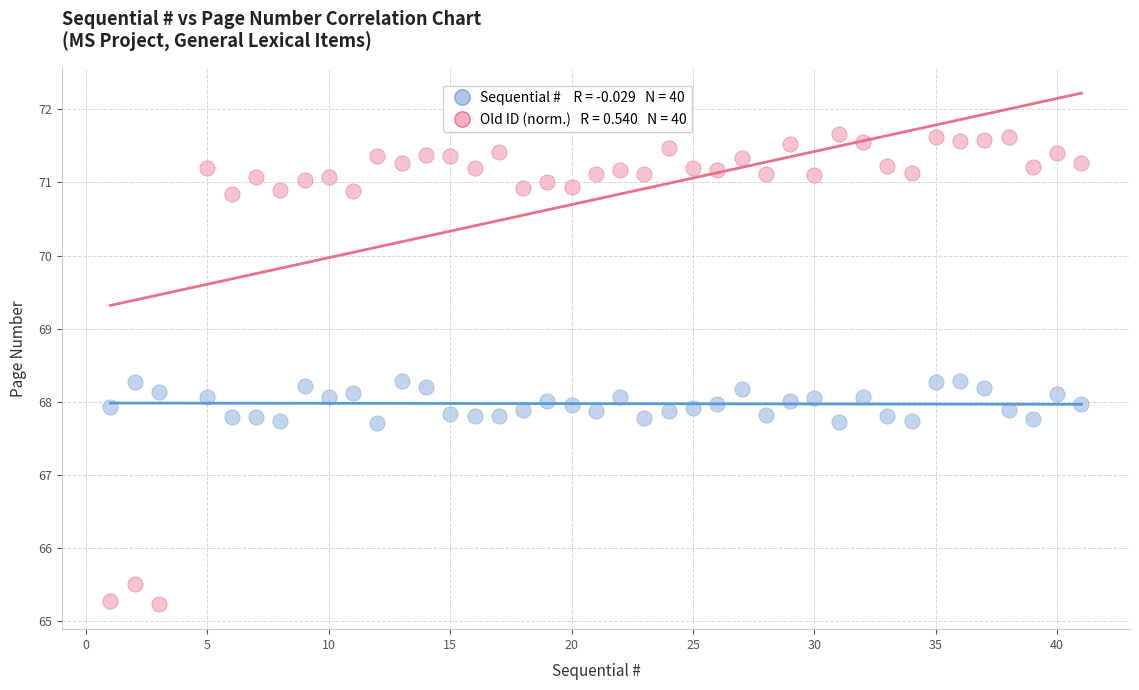

Across all data points, what is the range of X values (max minus min)?

40.0